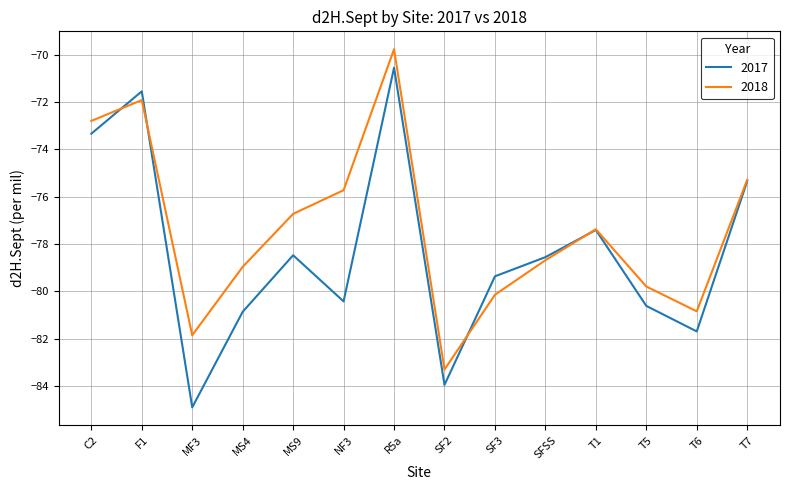

The 2017 series shows -81.7 at T6. True or false?

True